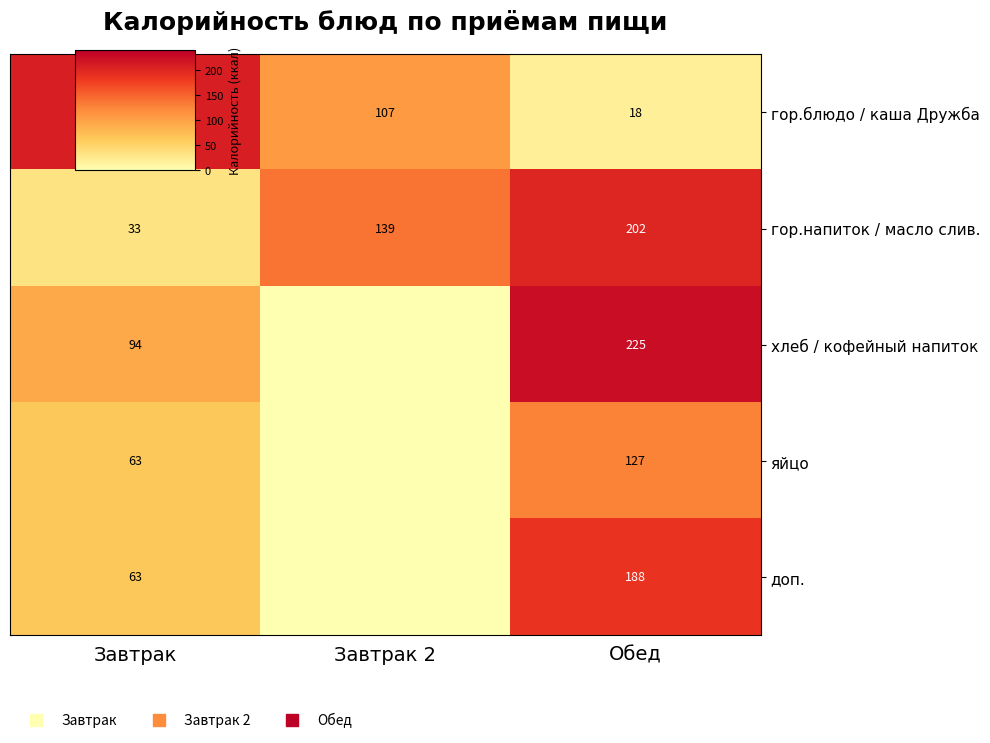

How many series are shown in this chart?

5